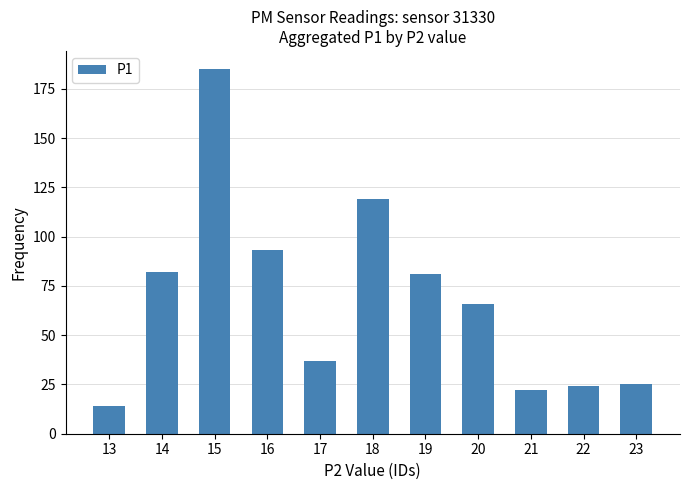

At which category does the chart reach its peak across all series?

15